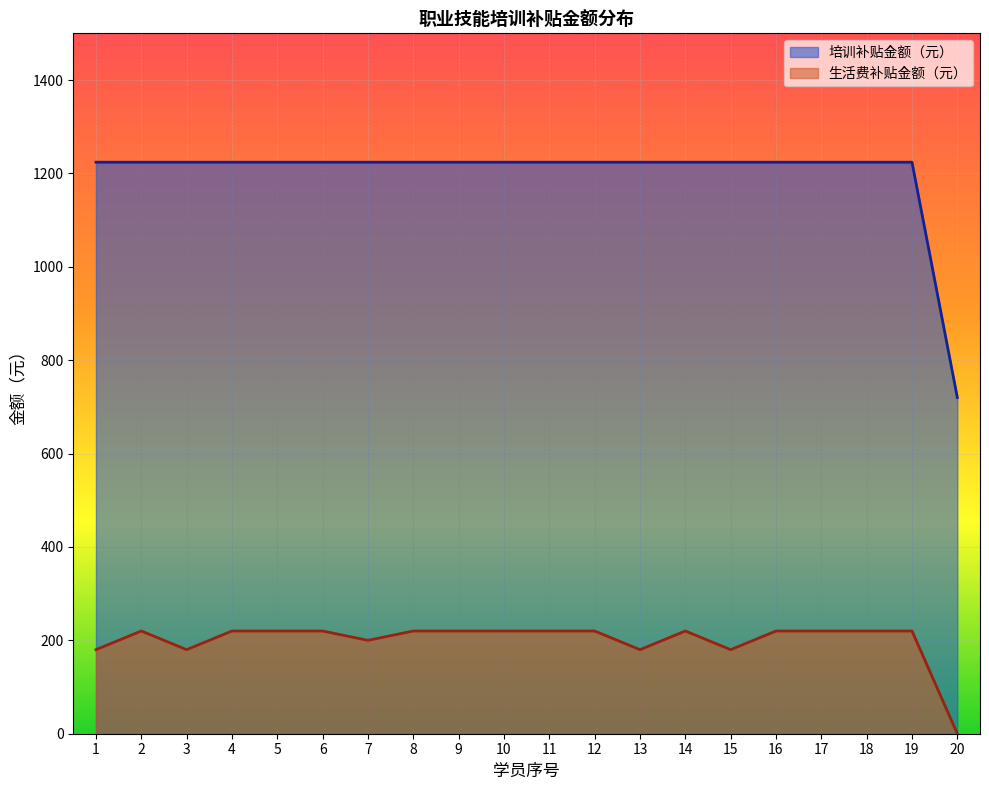

The 生活费补贴金额（元） series shows 143 at 20. True or false?

False